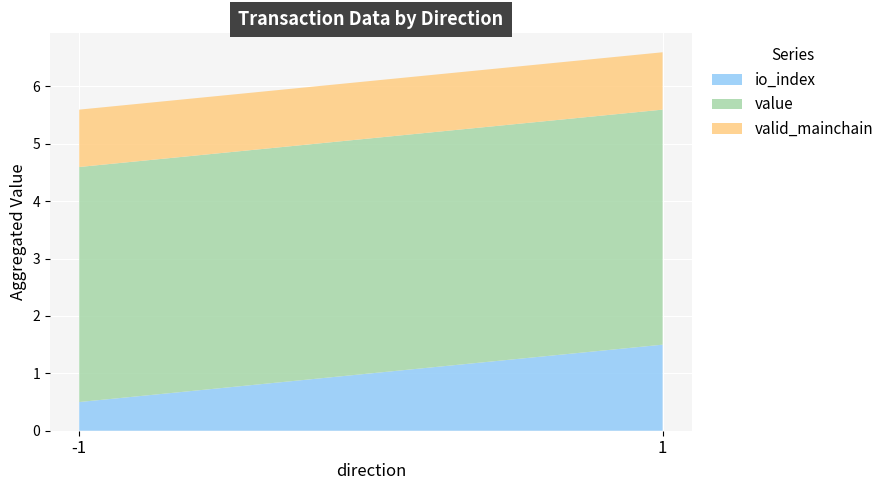

The io_index series shows 0.9 at -1. True or false?

False